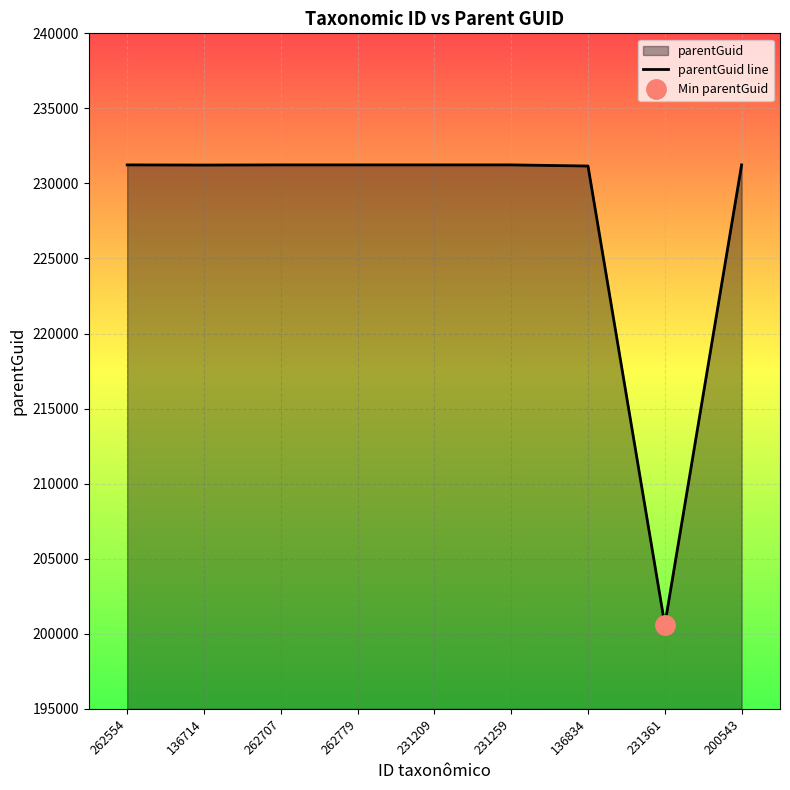

Rank the categories by value from lowest to highest.

231361, 136834, 136714, 262554, 262707, 262779, 231209, 231259, 200543